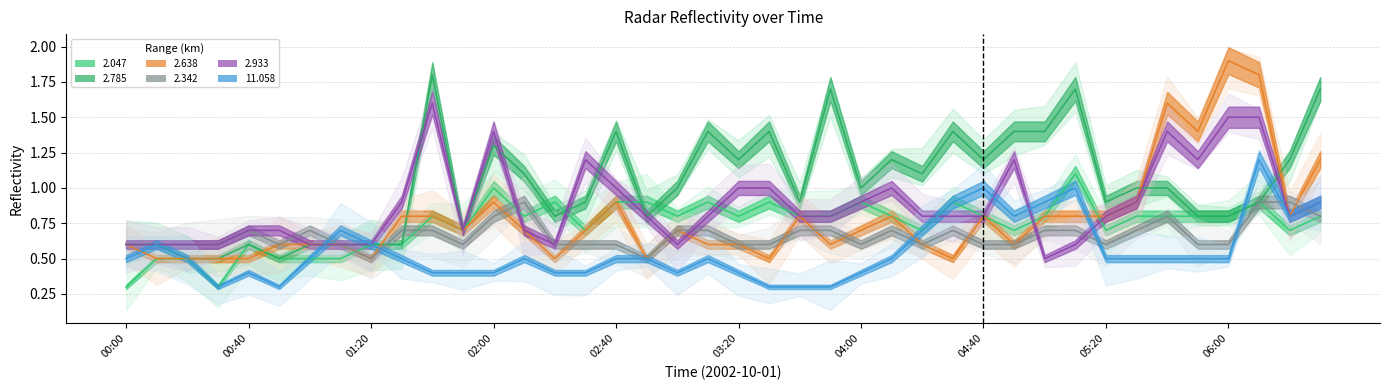

Rank the categories by 2.047 value from lowest to highest.

00:00, 00:30, 00:10, 00:20, 00:50, 01:00, 01:10, 00:40, 01:20, 01:30, 01:50, 02:30, 04:20, 04:50, 05:20, 06:20, 01:40, 02:10, 03:00, 03:20, 03:40, 03:50, 04:10, 04:40, 05:00, 05:30, 05:40, 05:50, 06:00, 06:30, 02:20, 02:40, 02:50, 03:10, 03:30, 04:00, 04:30, 06:10, 02:00, 05:10